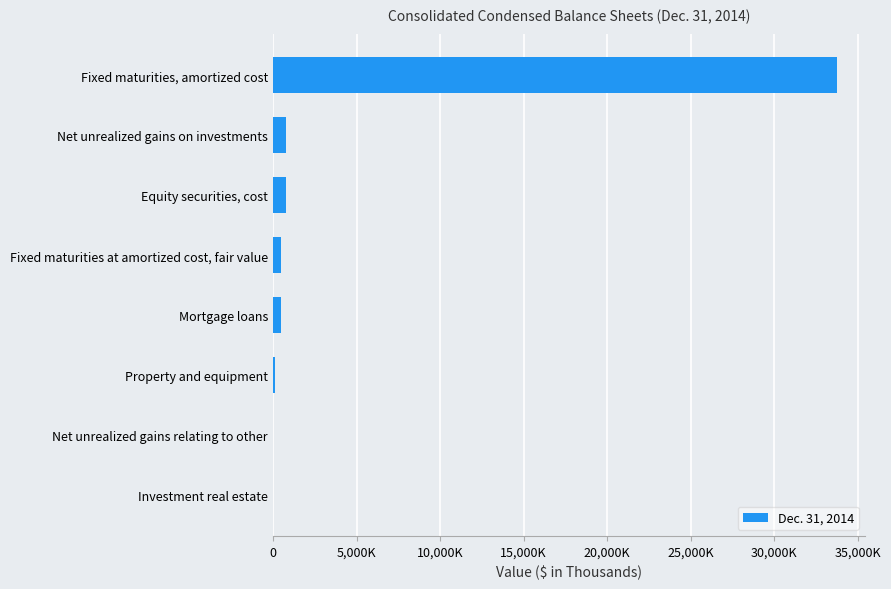

Are the bars horizontal?

Yes